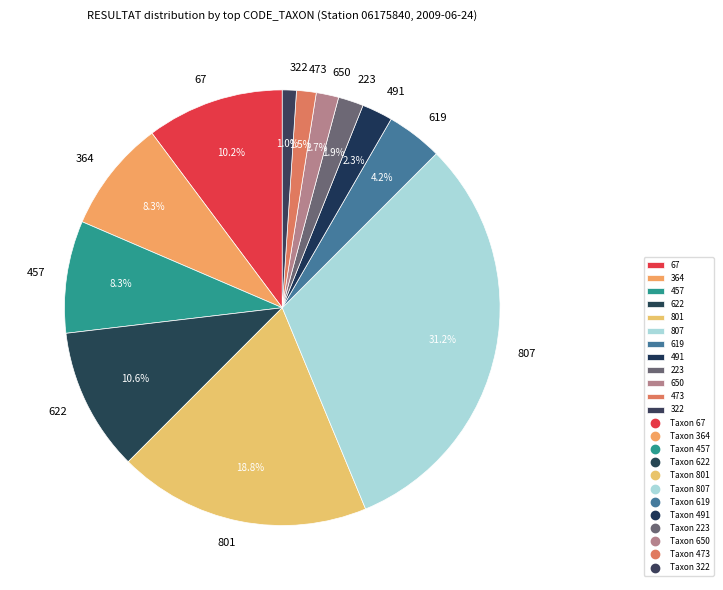

What is the largest slice in the pie chart?

807